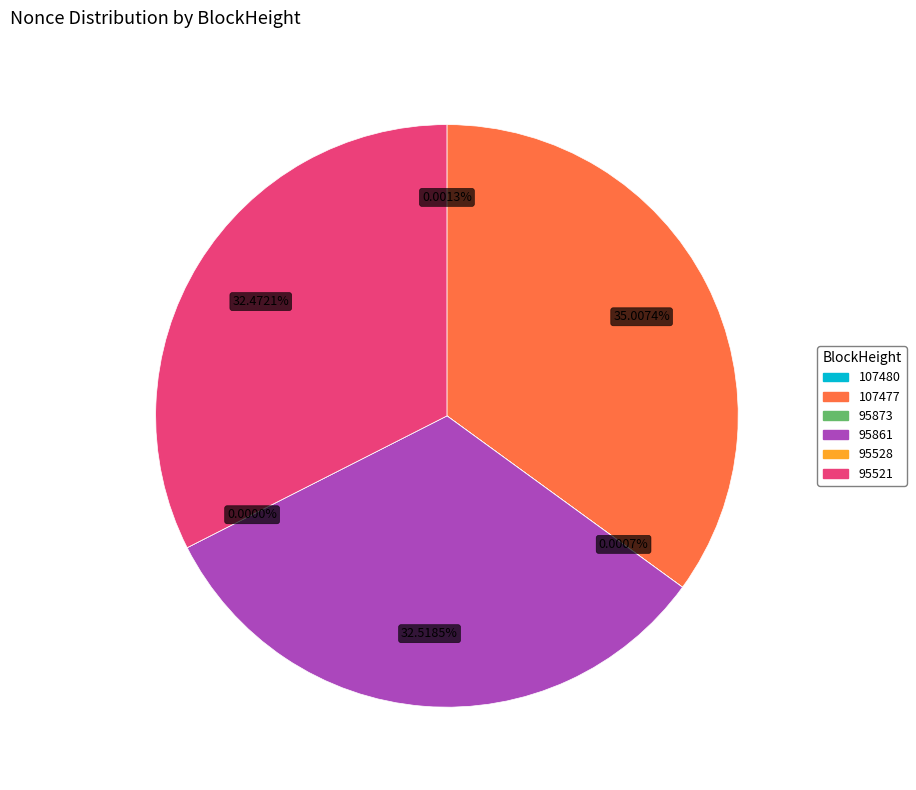

To the nearest percent, what is the difference between the 107480 and 95861 slice percentages?

33%